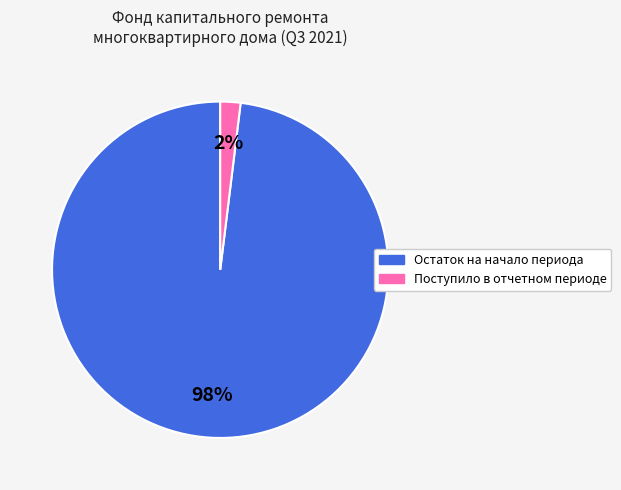

Is there any slice that represents more than half of the pie?

Yes